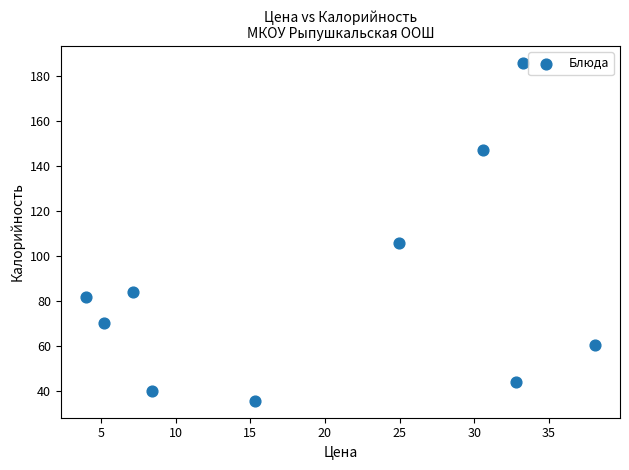

What Y value in the scatter plot is closest to 110?

105.9